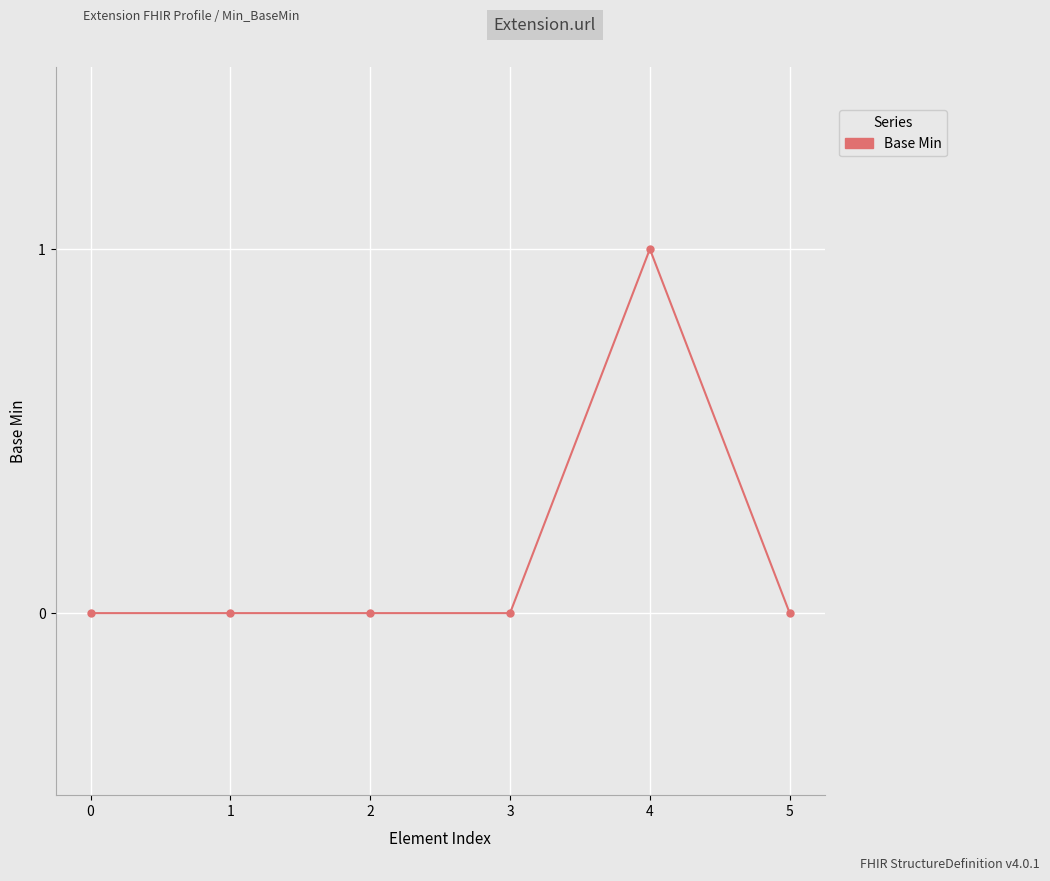

How many values are between 0 and 1?

6